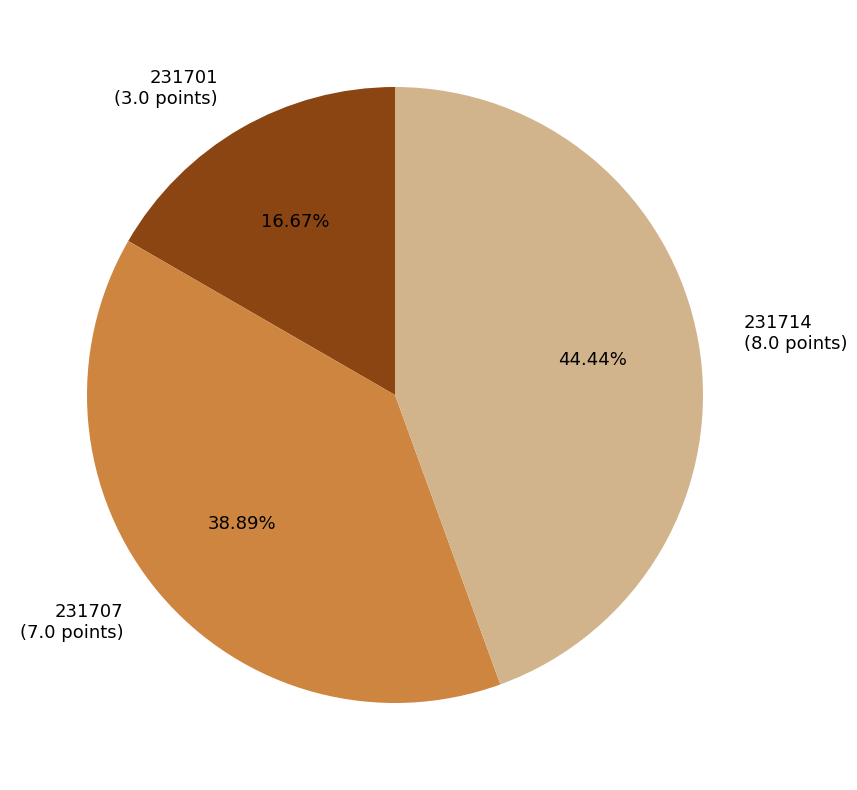

To the nearest percent, what is the average slice percentage?

33%